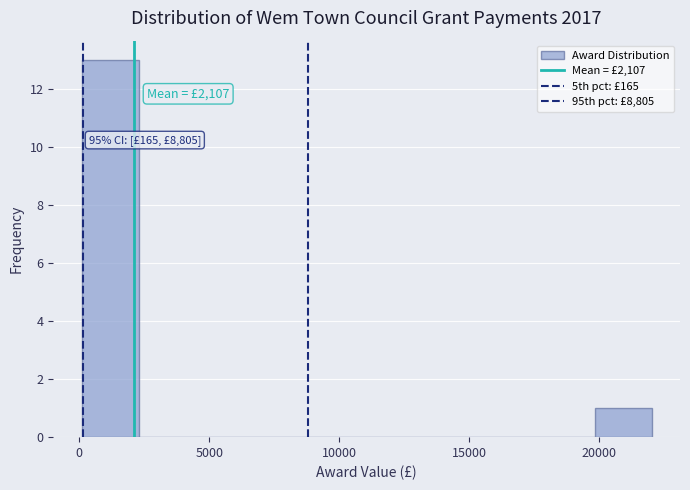

Over which range of the x-axis is the bar tallest?

0 to 2500